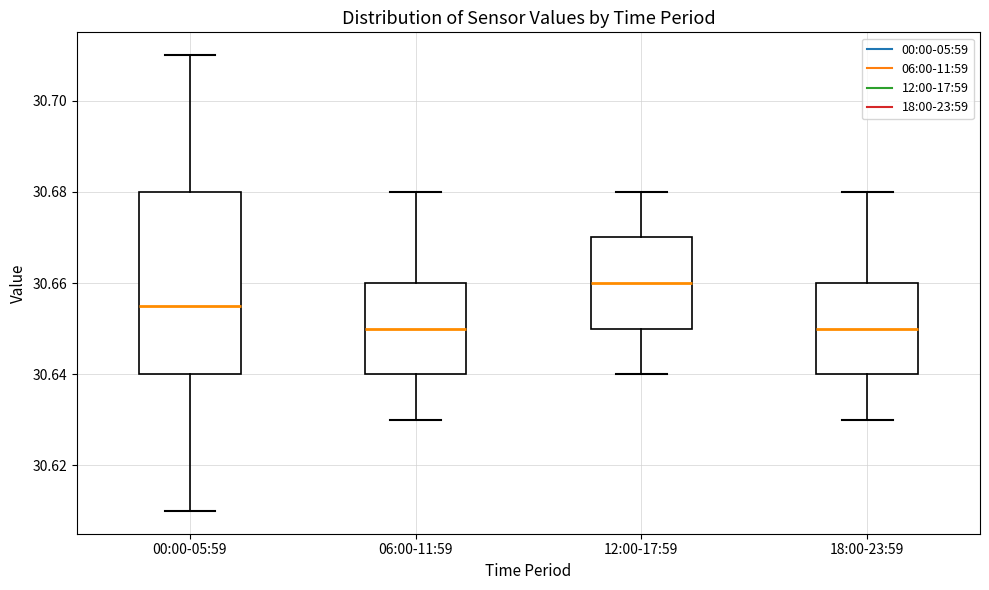

Where does the lower whisker of the box for 00:00-05:59 end on the y-axis? The values are not printed on the chart, so give them approximately, as read against the axis.

30.610